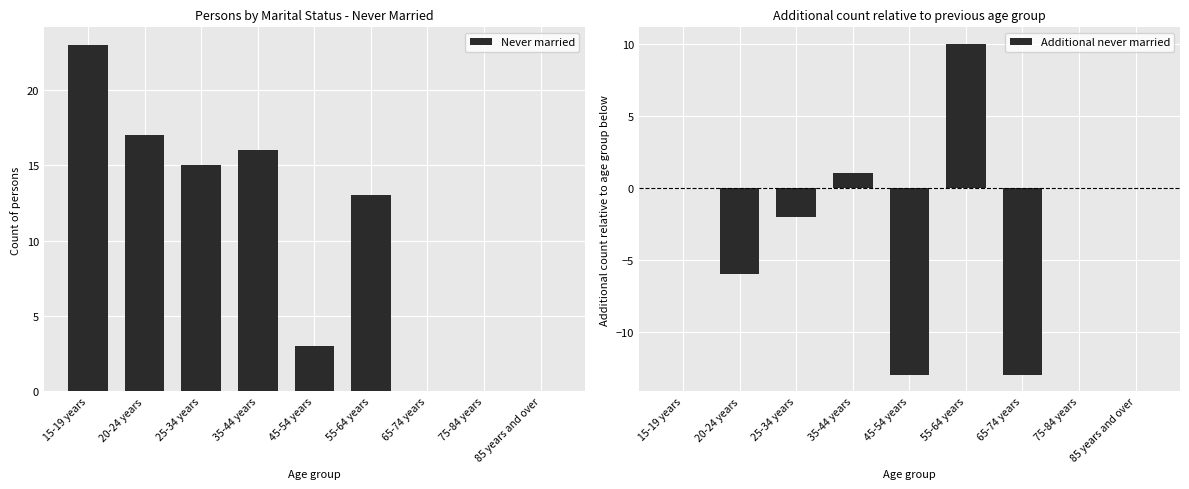

Rank the categories by Additional never married value from lowest to highest.

45-54 years, 65-74 years, 20-24 years, 25-34 years, 15-19 years, 75-84 years, 85 years and over, 35-44 years, 55-64 years